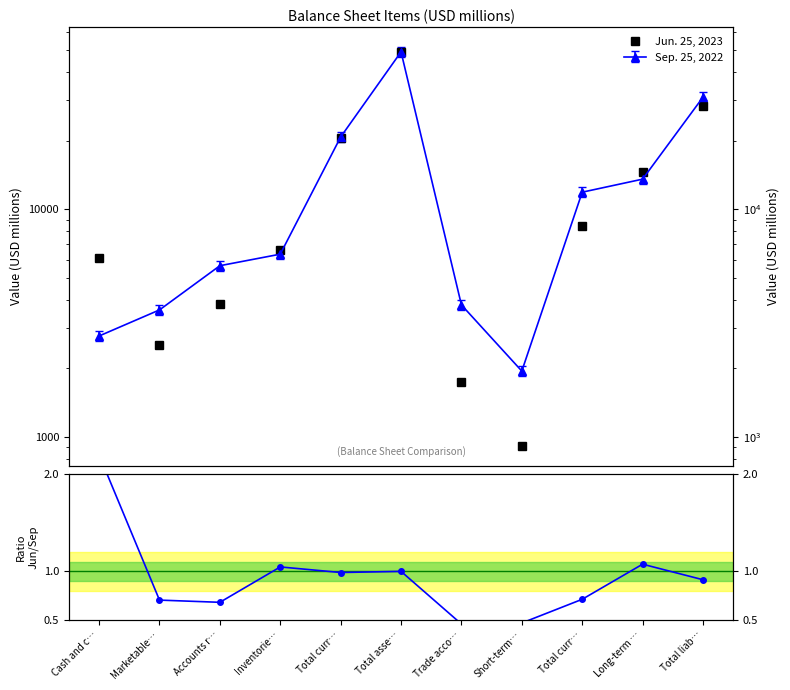

True or false: Jun. 25, 2023 and Ratio Jun/Sep intersect in this chart.

False